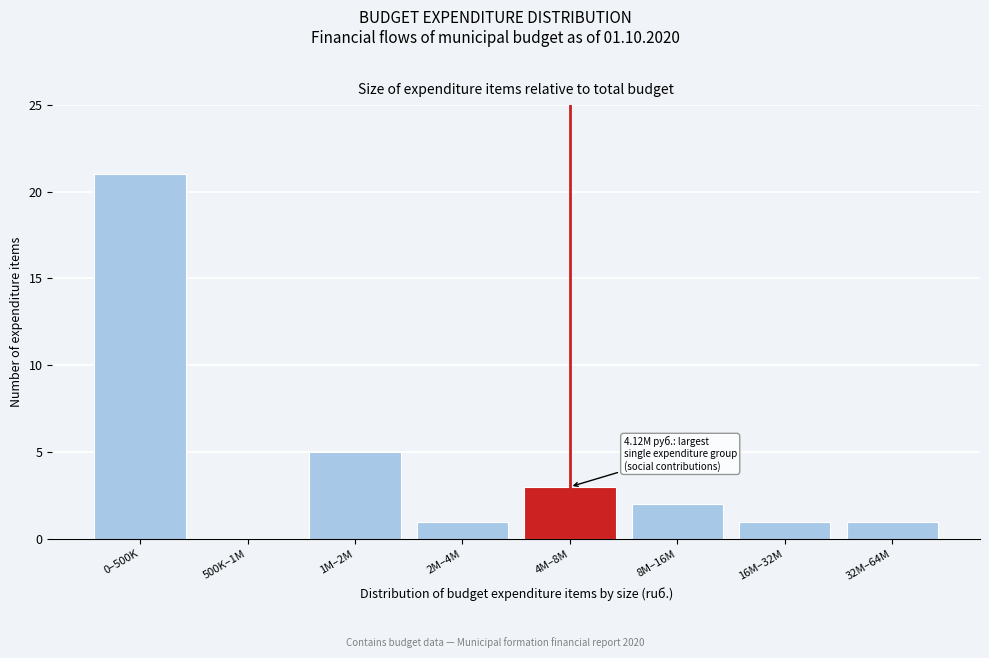

Reading left to right, list all the values displayed in this chart.

0–500K=21	500K–1M=0	1M–2M=5	2M–4M=1	4M–8M=3	8M–16M=2	16M–32M=1	32M–64M=1